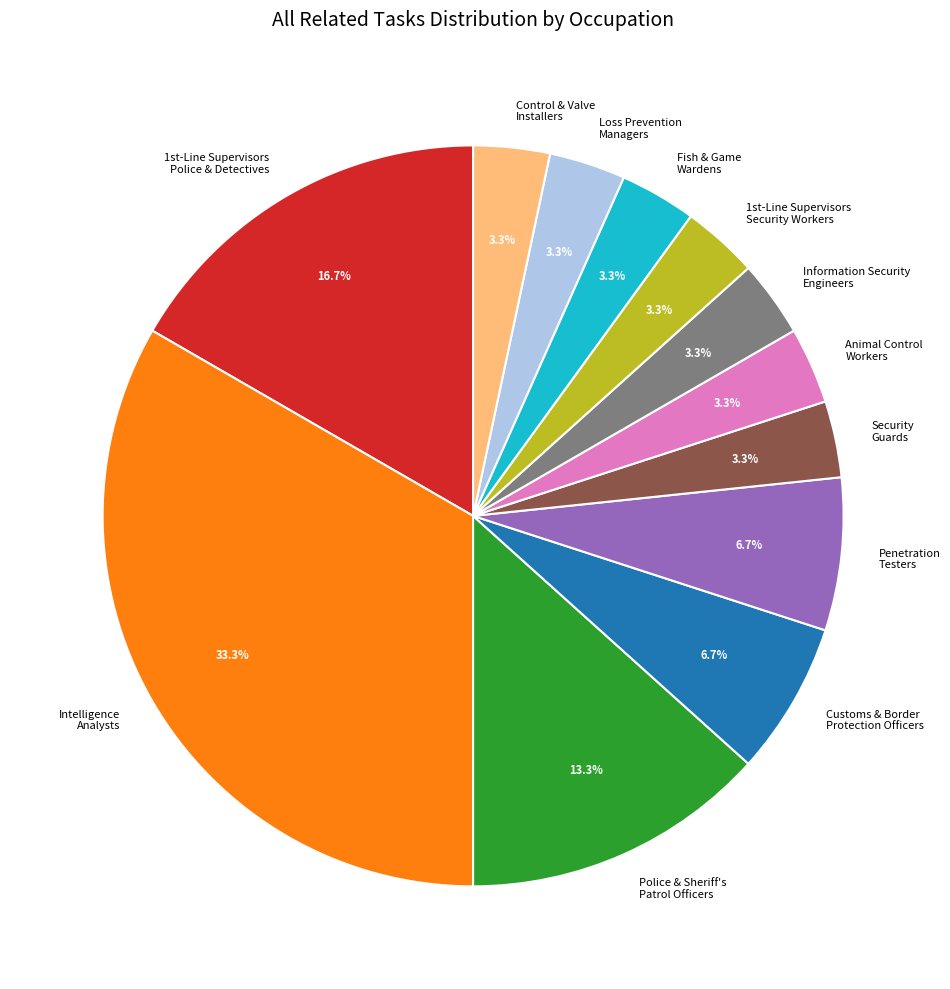

Which slice is the largest?

Intelligence Analysts